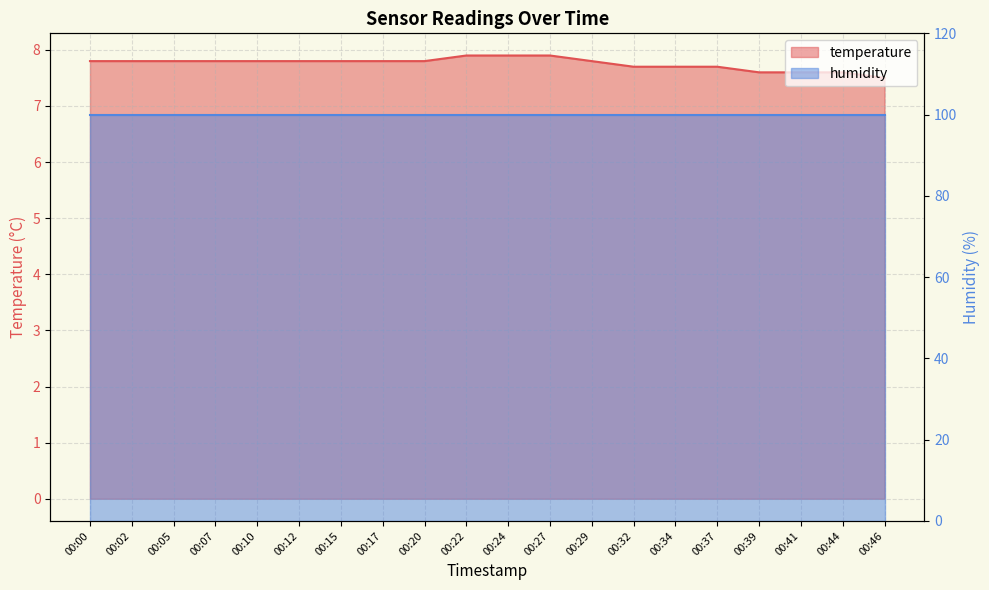

True or false: the data has more than 0 interior local peaks.

False